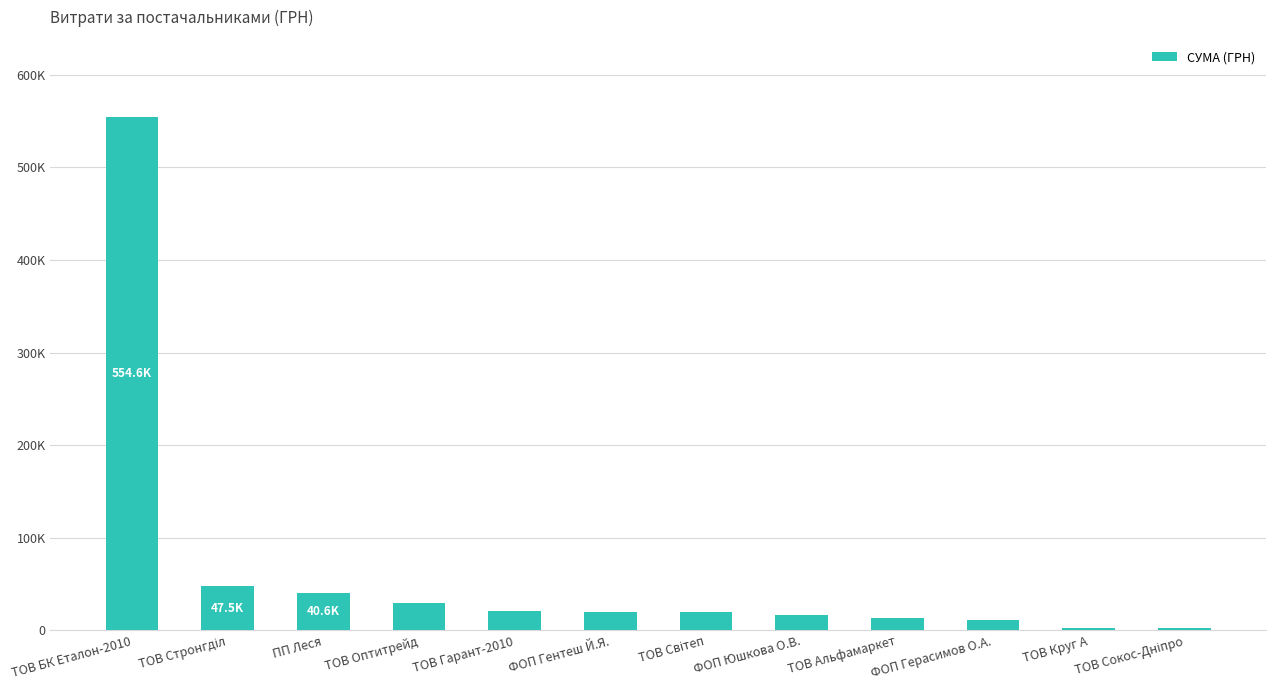

What is the value of the 10th bar from the left?

11368.0